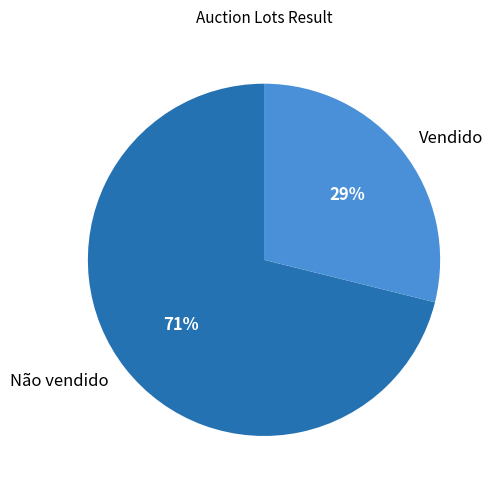

To the nearest percent, what percentage of the pie is Não vendido?

71%